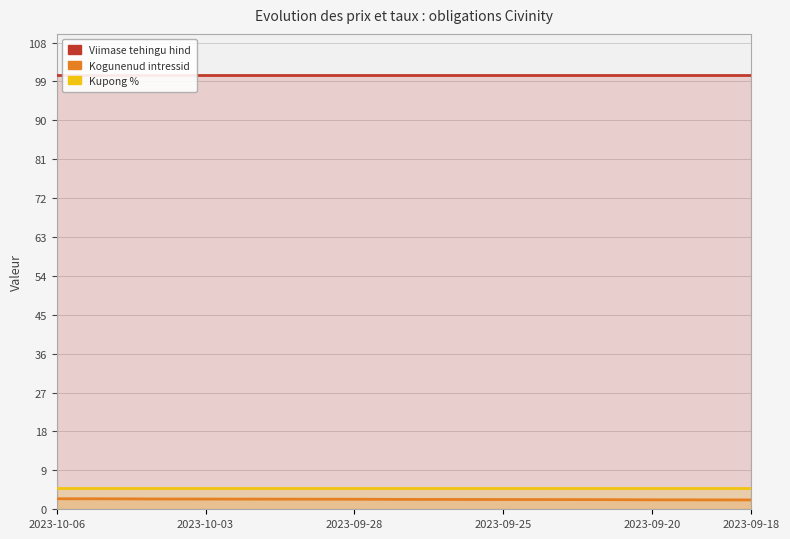

At which category is the sum across all series the highest?

2023-10-06